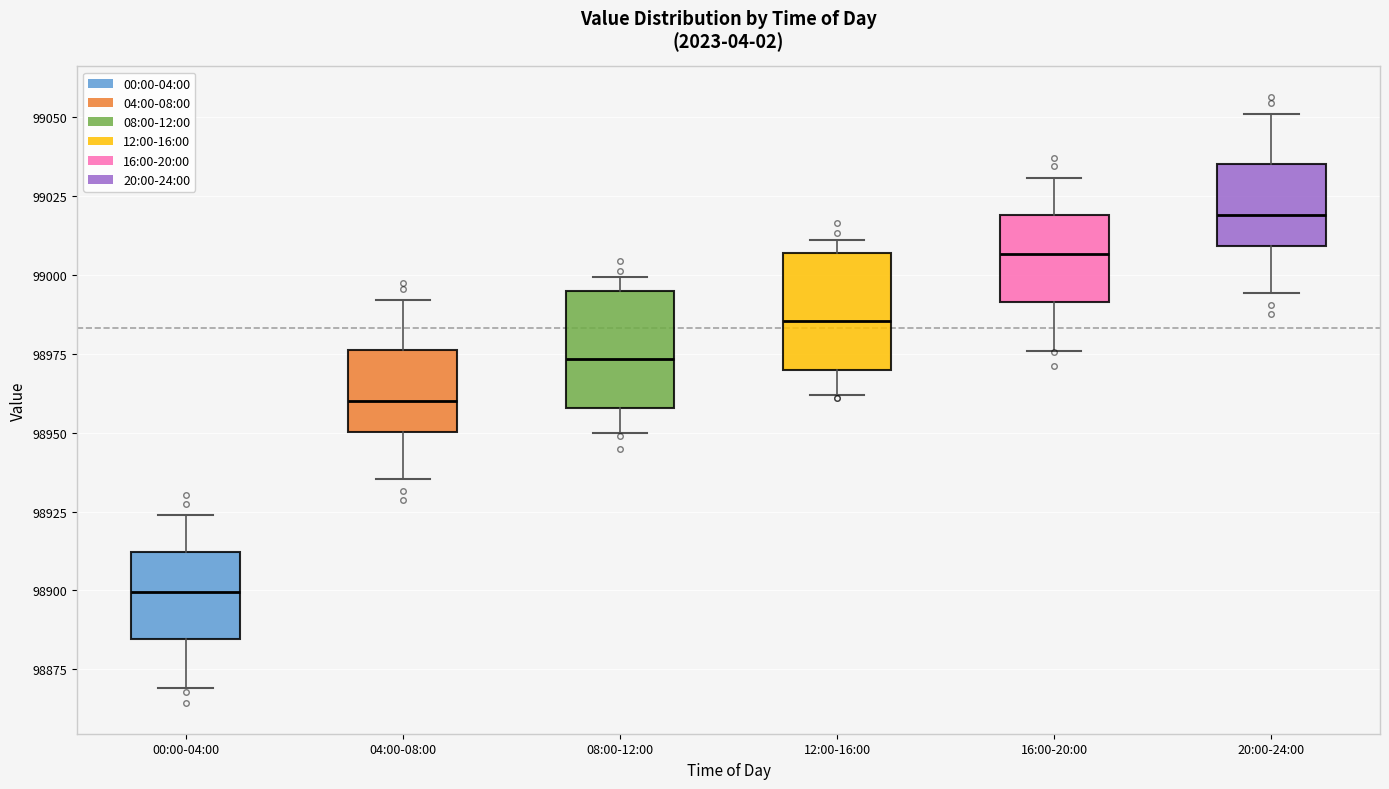

Which box's median line is the lowest?

00:00-04:00